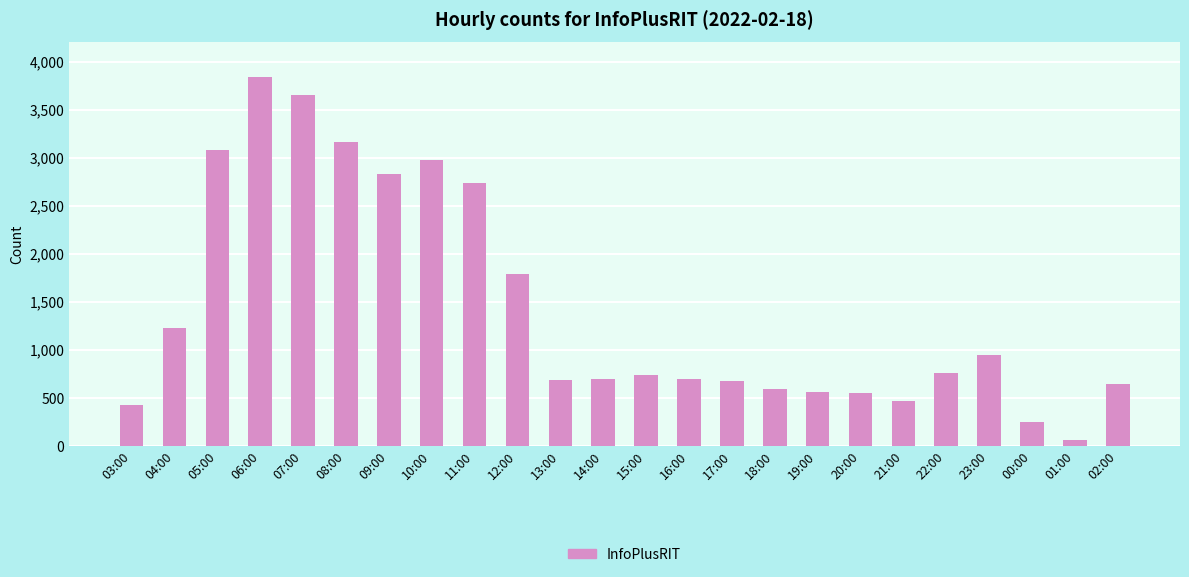

What is the label of the 5th bar from the right?

22:00